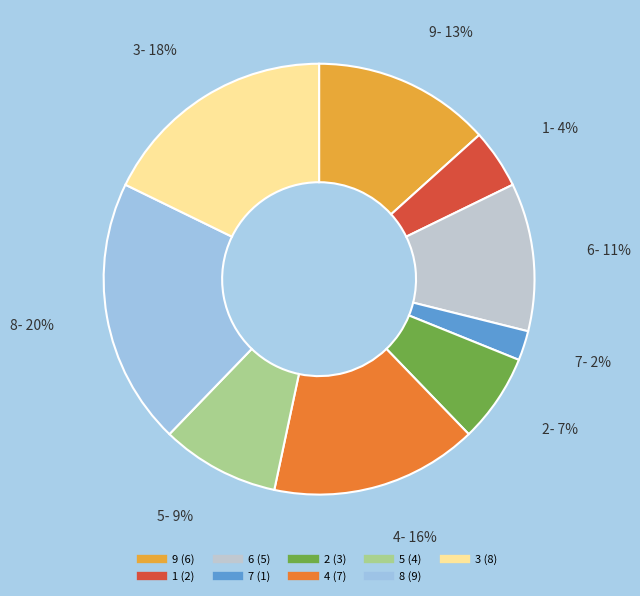

To the nearest percent, what is the average slice percentage?

11%